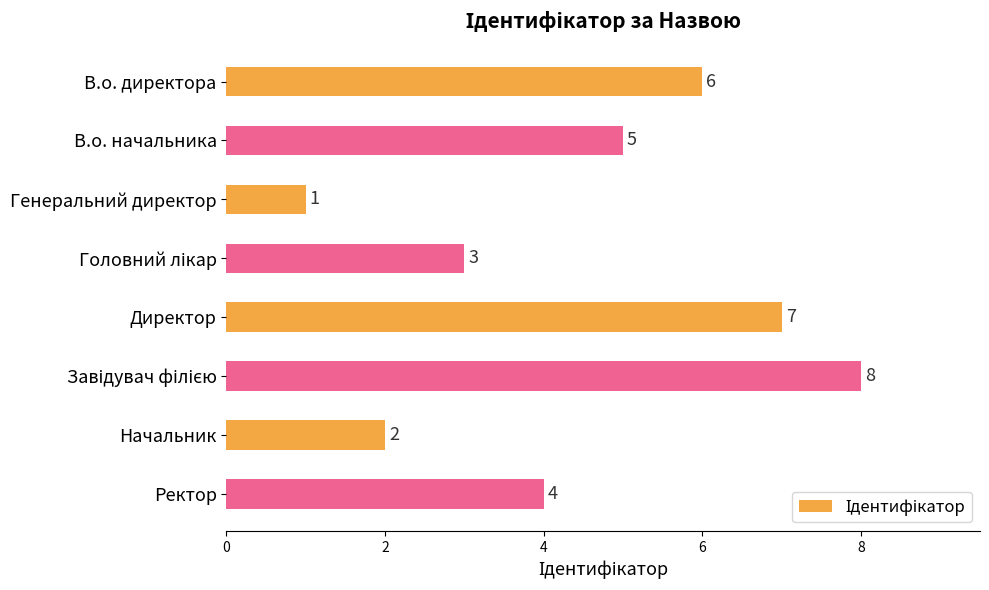

Does the chart contain stacked bars?

No